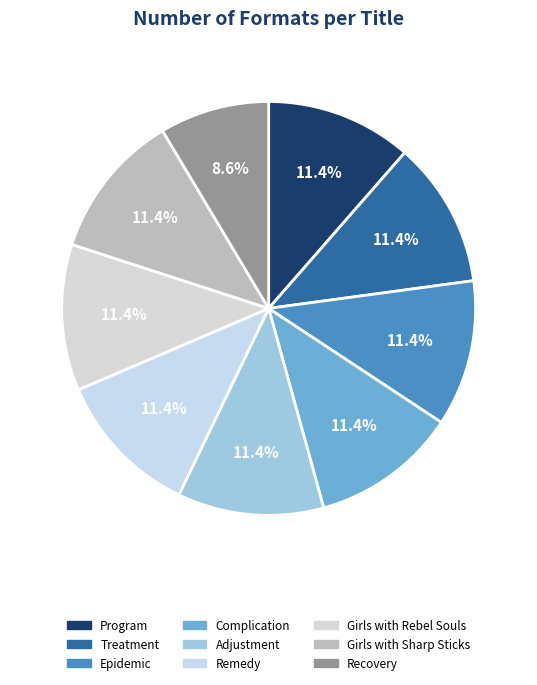

To the nearest percent, what is the combined percentage of Epidemic and Treatment?

23%